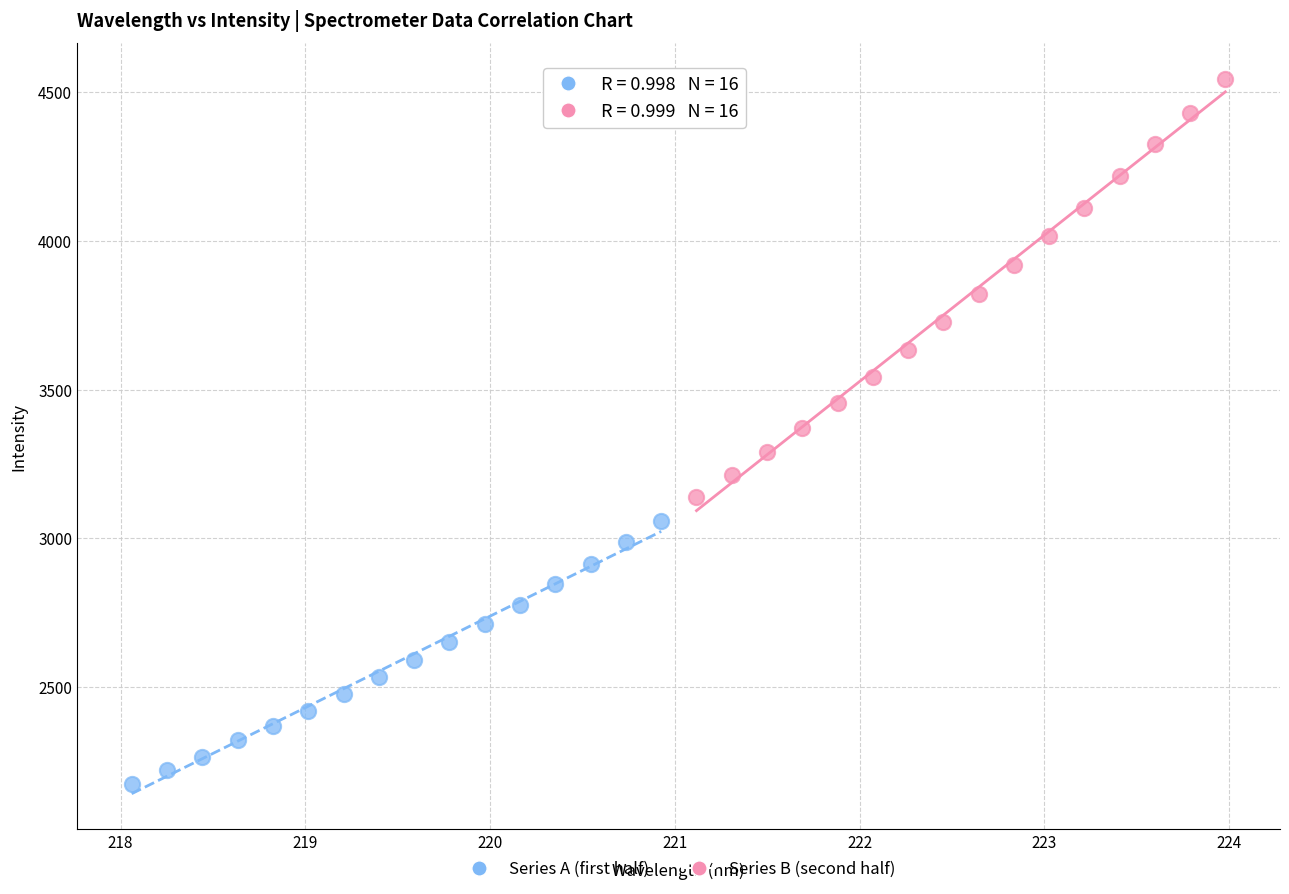

Which series reaches the maximum Y coordinate?

Series B (second half)